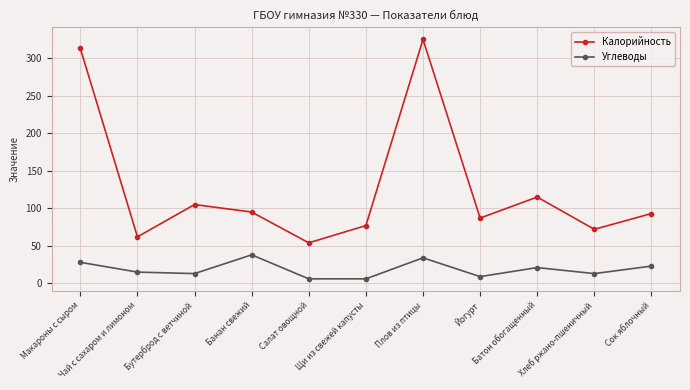

True or false: Углеводы and Калорийность intersect in this chart.

False